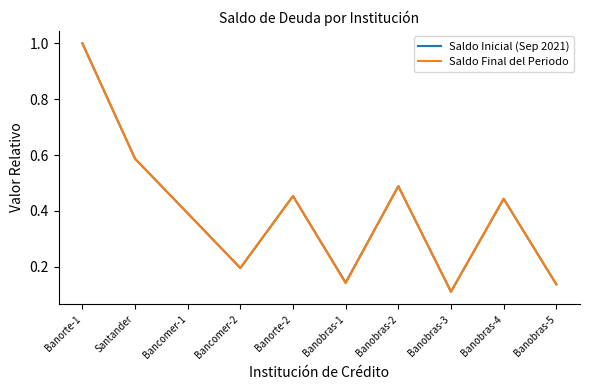

At which category does Saldo Final del Periodo reach its first local valley?

Bancomer-2